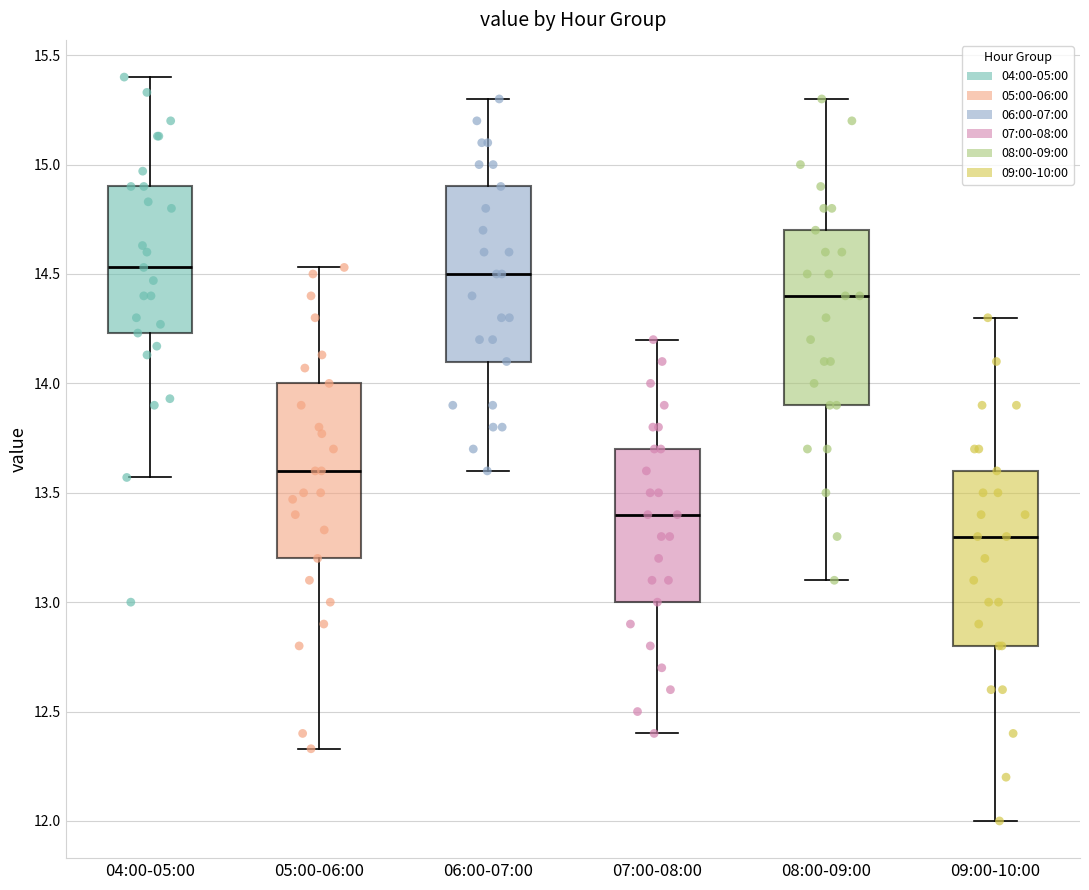

Reading left to right, transcribe this box plot: for each box, give where its median line is, the range the box spans, and where its two whiskers end, as read against the y-axis. The values are not printed on the chart, so give them approximately, as read against the axis.

04:00-05:00: median 14.55, box 14.25 to 14.90, whiskers 13.55 to 15.40
05:00-06:00: median 13.60, box 13.20 to 14.00, whiskers 12.35 to 14.55
06:00-07:00: median 14.50, box 14.10 to 14.90, whiskers 13.60 to 15.30
07:00-08:00: median 13.40, box 13.00 to 13.70, whiskers 12.40 to 14.20
08:00-09:00: median 14.40, box 13.90 to 14.70, whiskers 13.10 to 15.30
09:00-10:00: median 13.30, box 12.80 to 13.60, whiskers 12.00 to 14.30